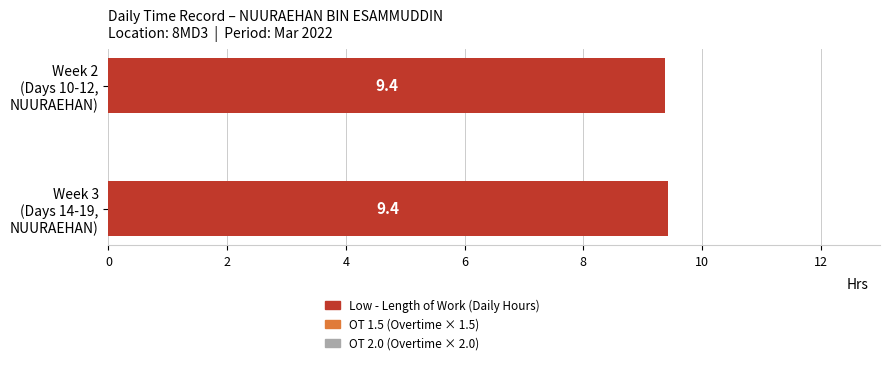

What is the average value?

9.4